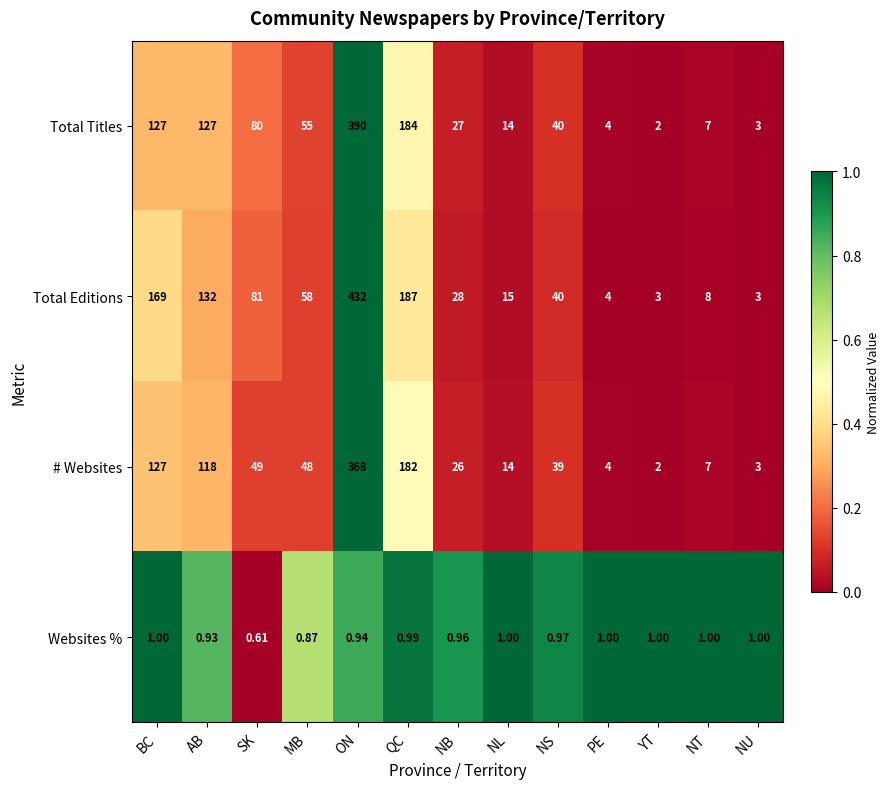

List the series in order of their peak value, lowest first.

Websites %, # Websites, Total Titles, Total Editions